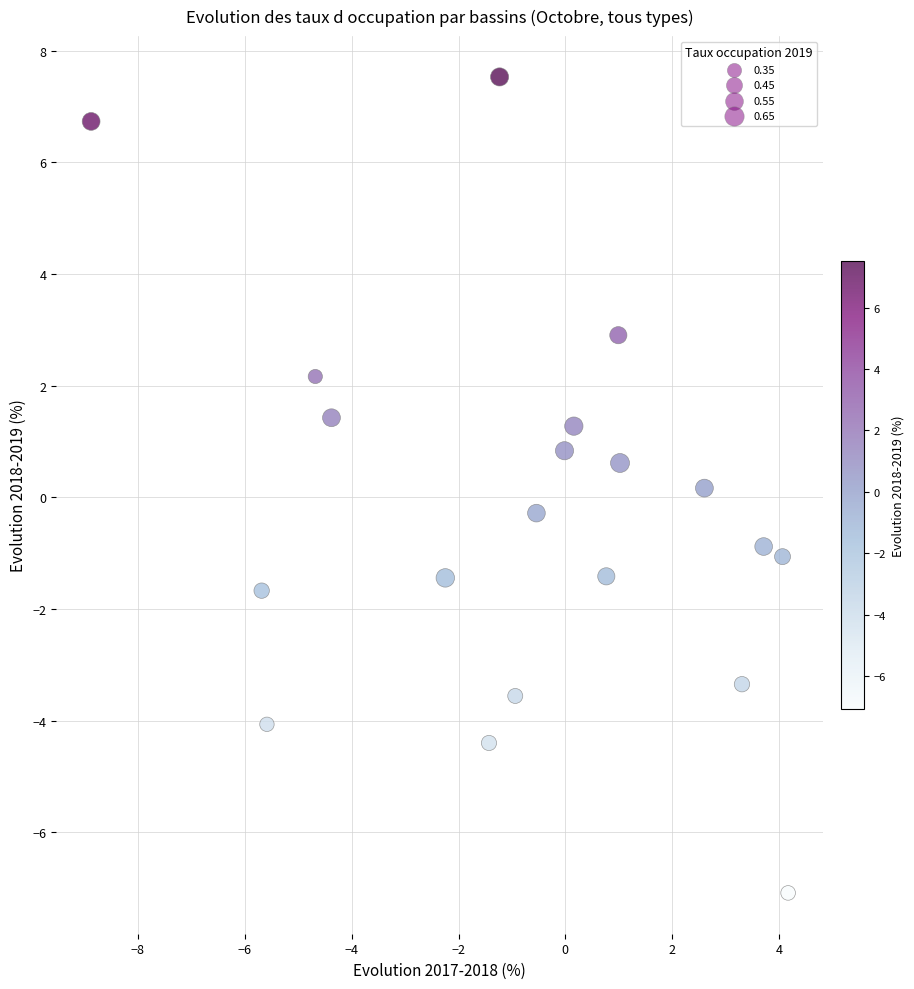

What is the range of Y values (max minus min)?

14.6